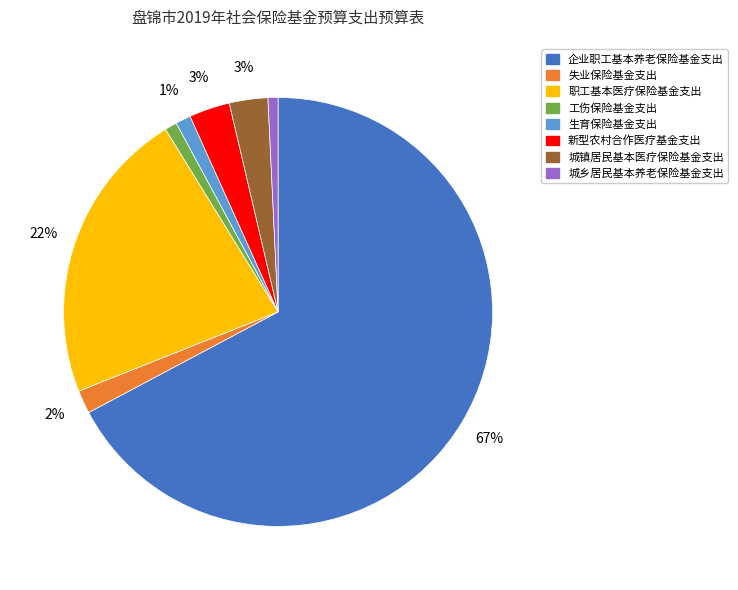

Does any single category account for the majority?

Yes